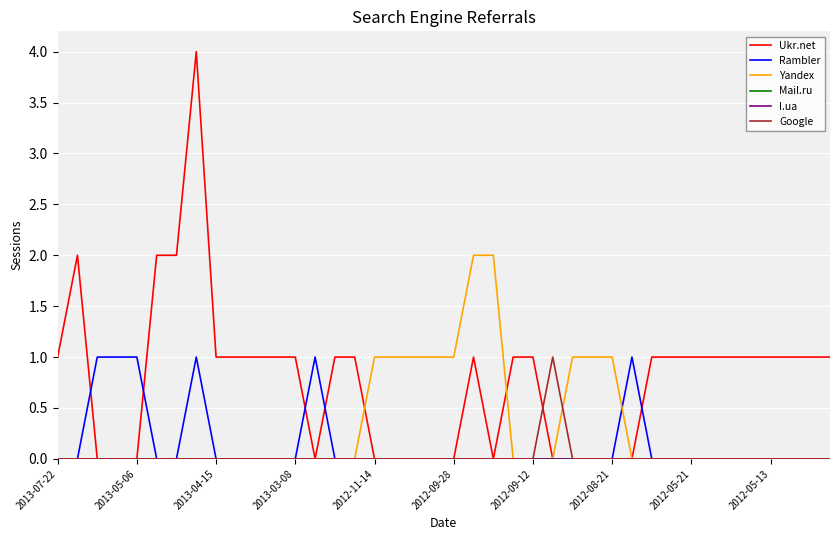

At how many categories does at least one series exceed 0?

40